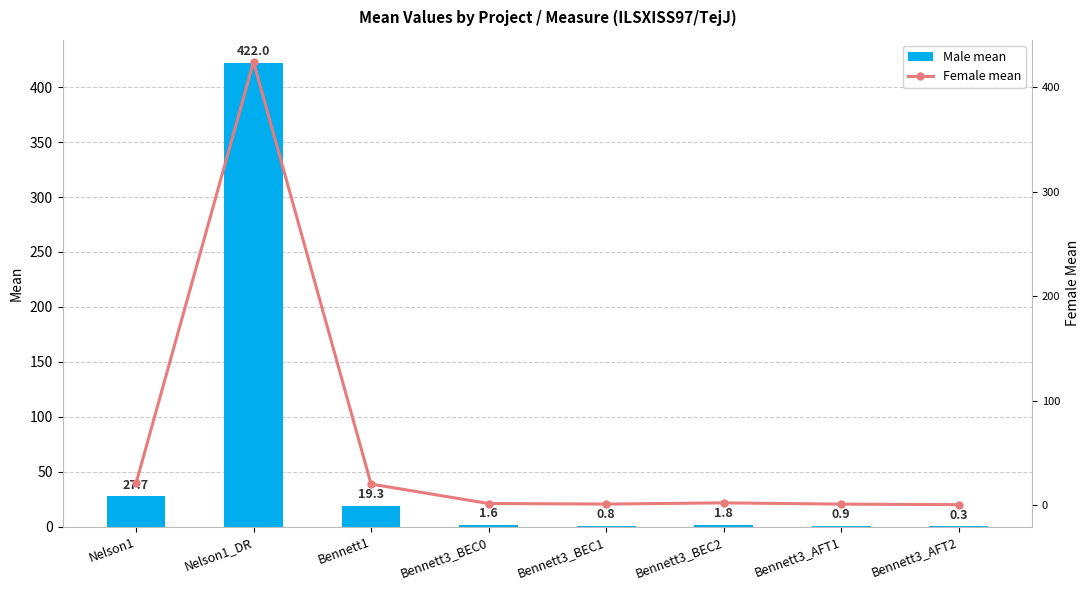

Is the value of Male mean at Bennett3_AFT2 greater than the value of Female mean at Nelson1_DR?

No